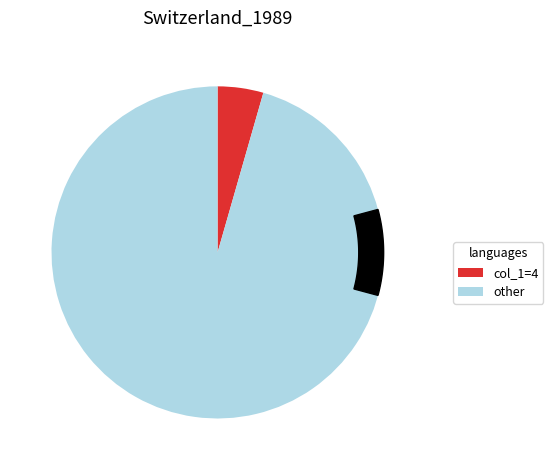

Is it true that 7 is 3% of the pie?

False